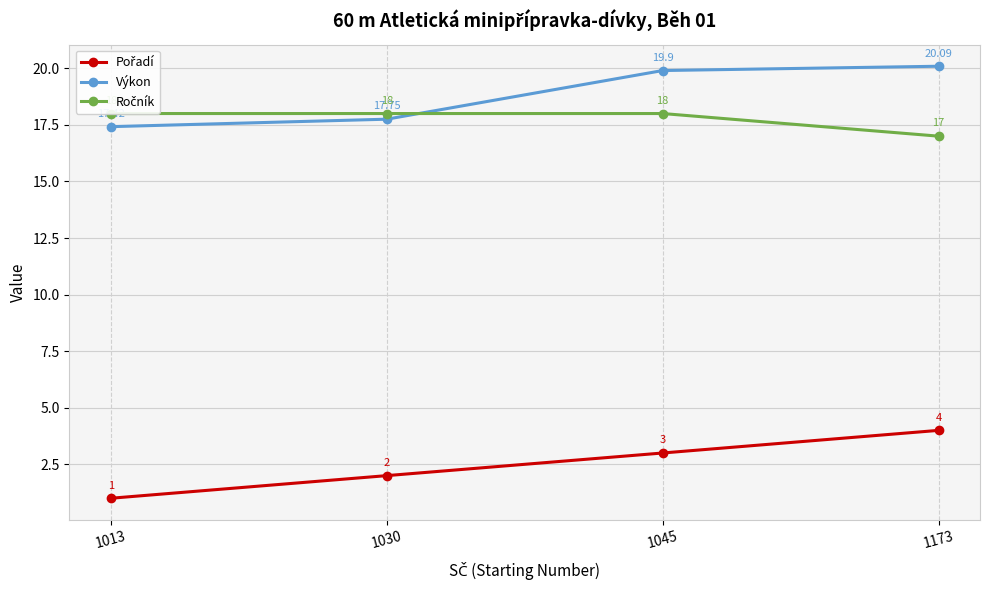

List the labels in order of Výkon value, smallest first.

1013, 1030, 1045, 1173